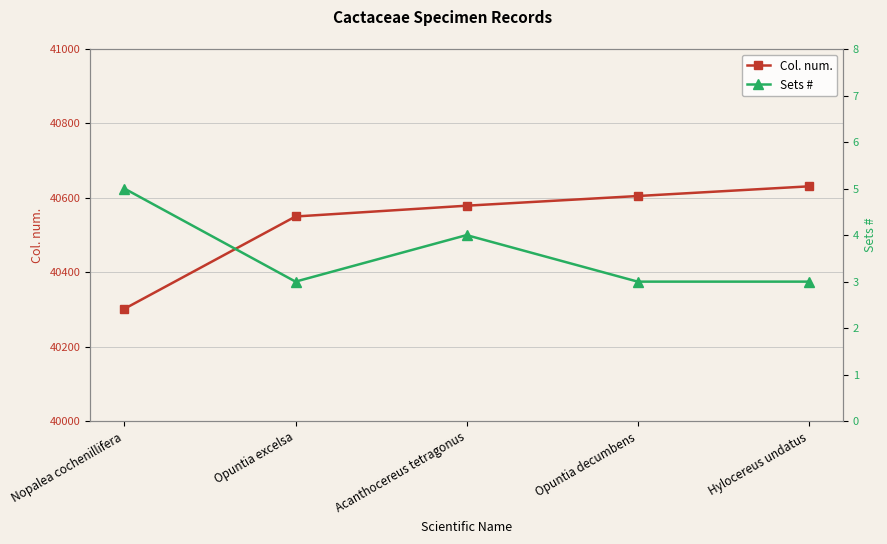

What is the value of the Col. num. point at the 2nd from the left?

40550